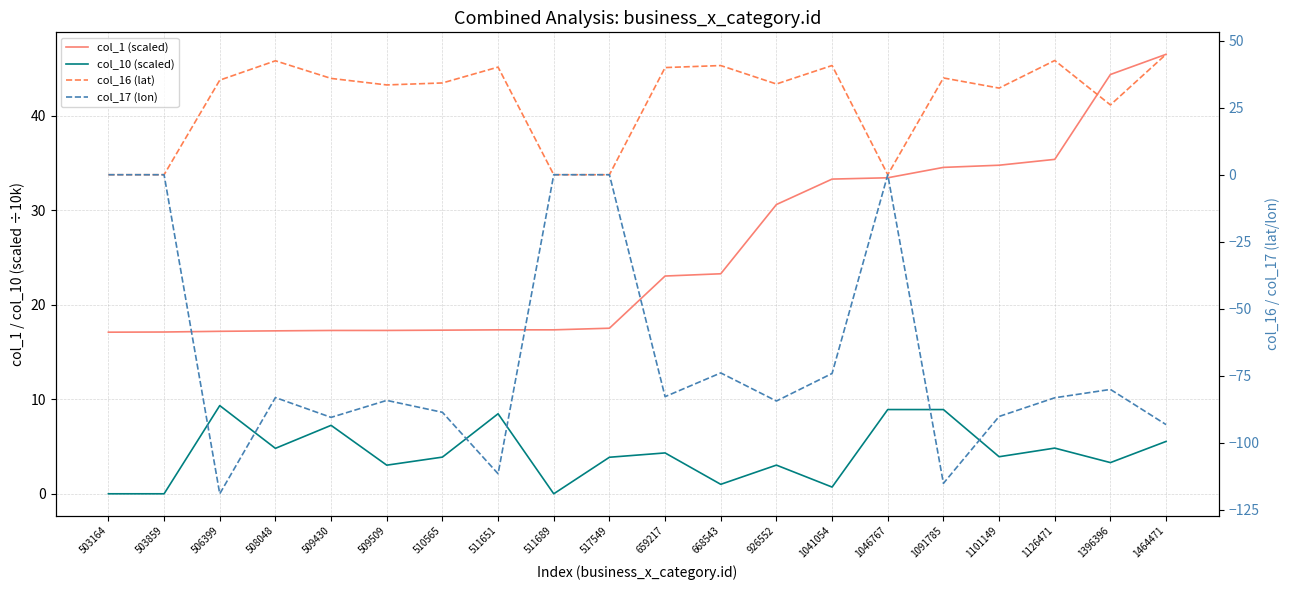

Which category has the lowest value in the col_16 (lat) series?

503164